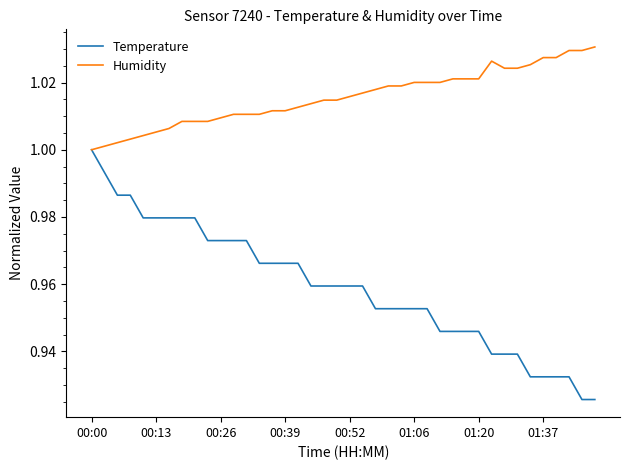

Which series has the largest total across all categories?

Humidity